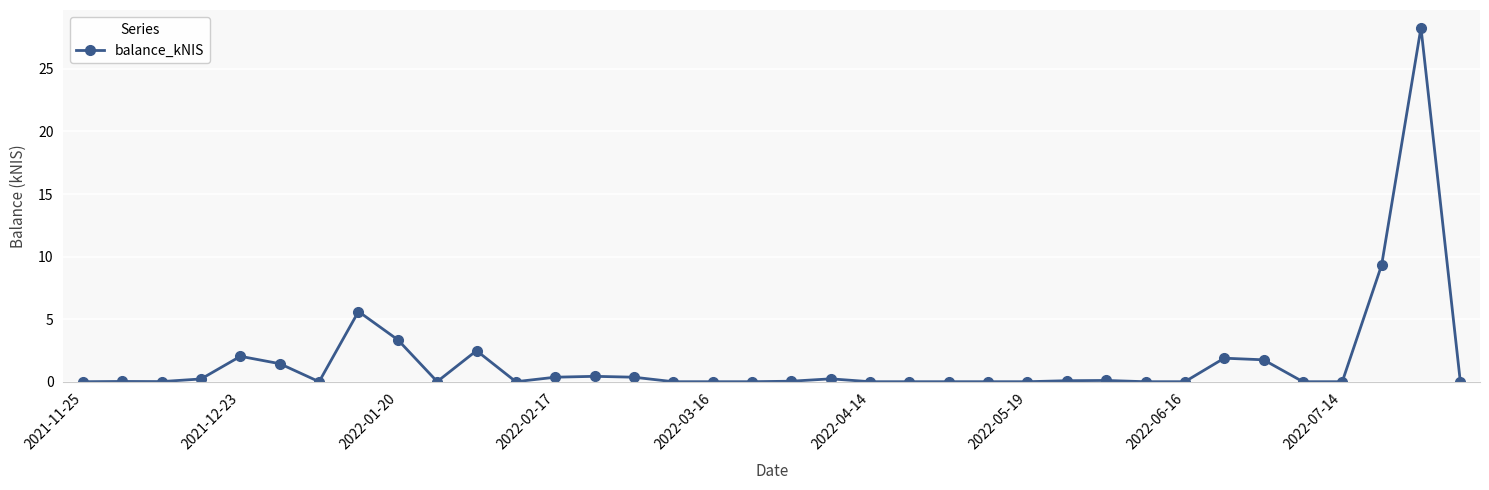

Does the chart have visible grid lines?

Yes